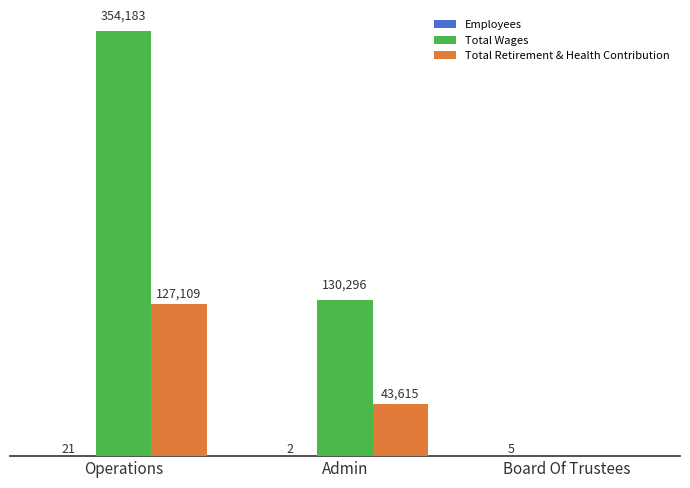

Which series changed the most between Operations and Admin?

Total Wages